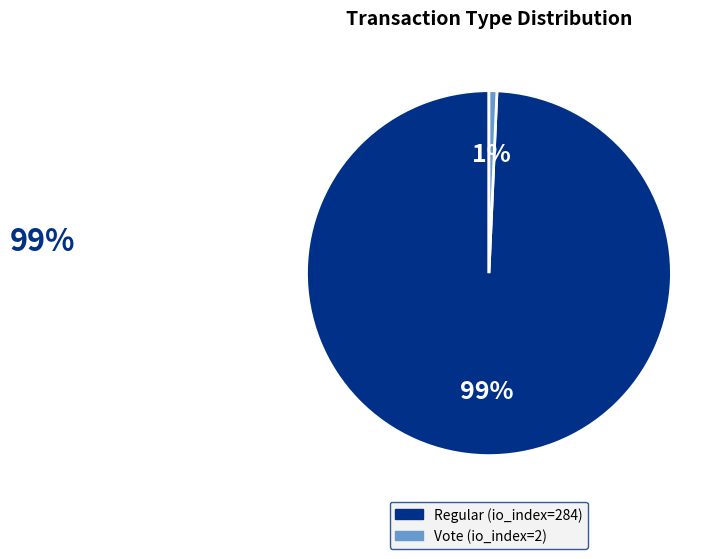

To the nearest percent, what percentage of the pie is Vote?

1%